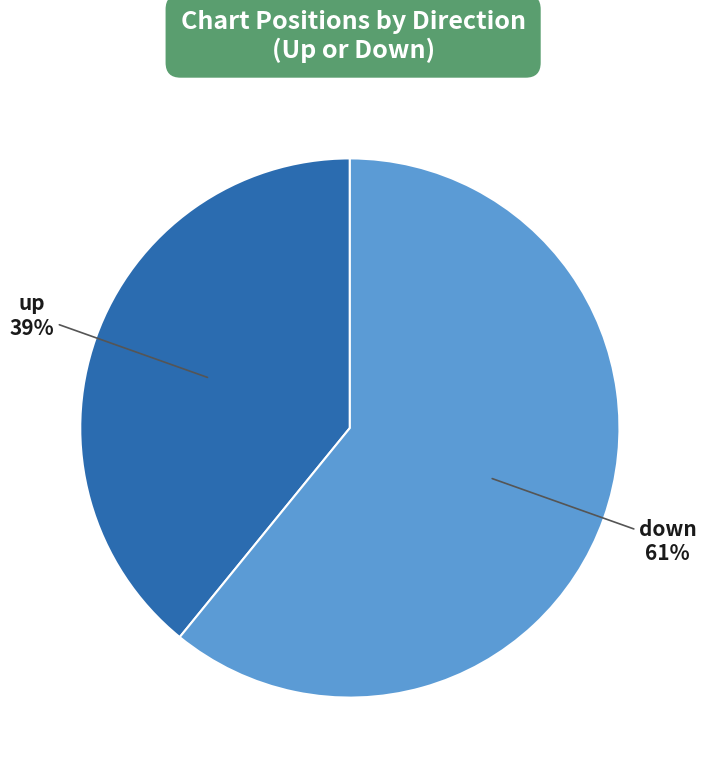

To the nearest percent, what is the average slice percentage?

50%